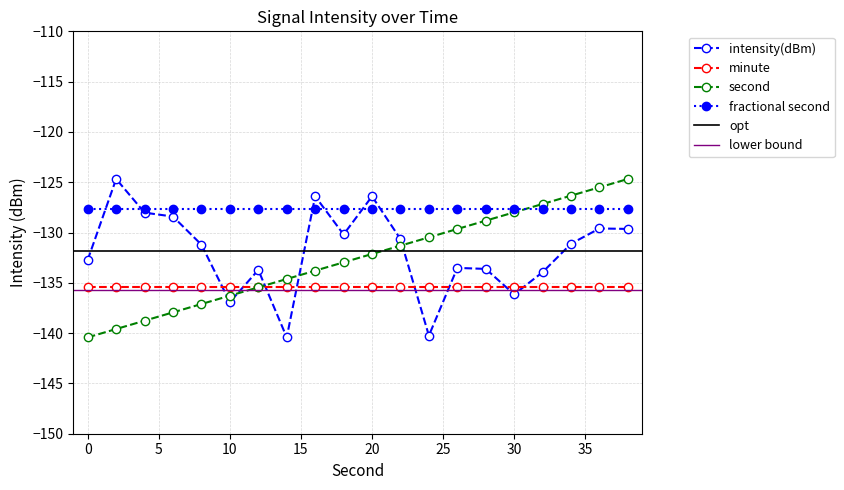

The intensity(dBm) series shows -133.5 at 26. True or false?

True